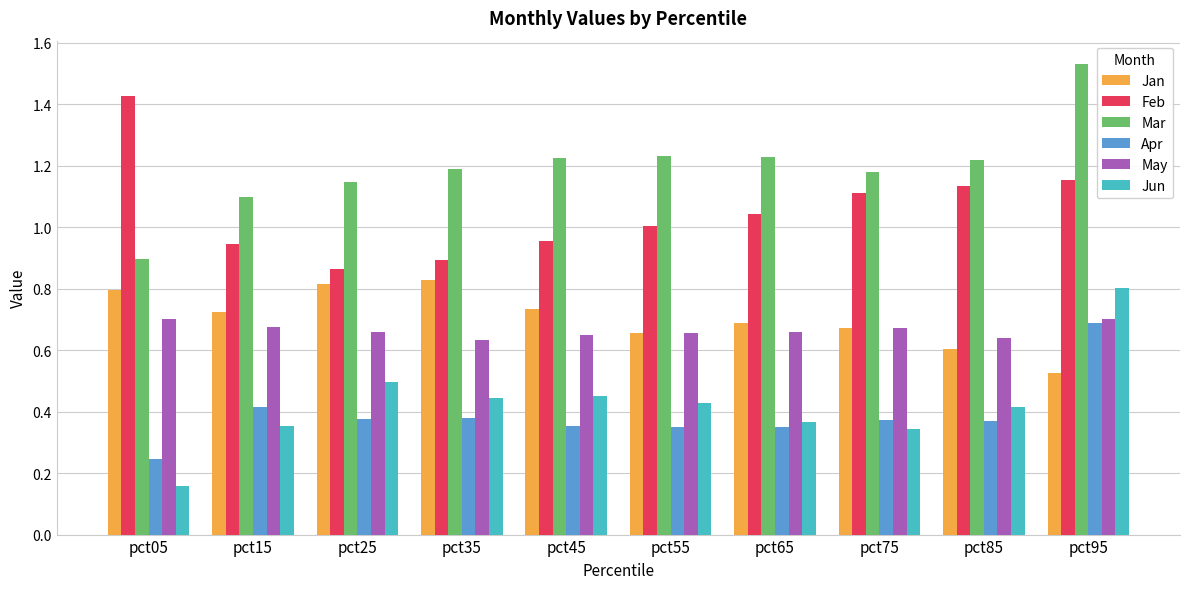

The value of Jan at pct95 is 0.1. True or false?

False